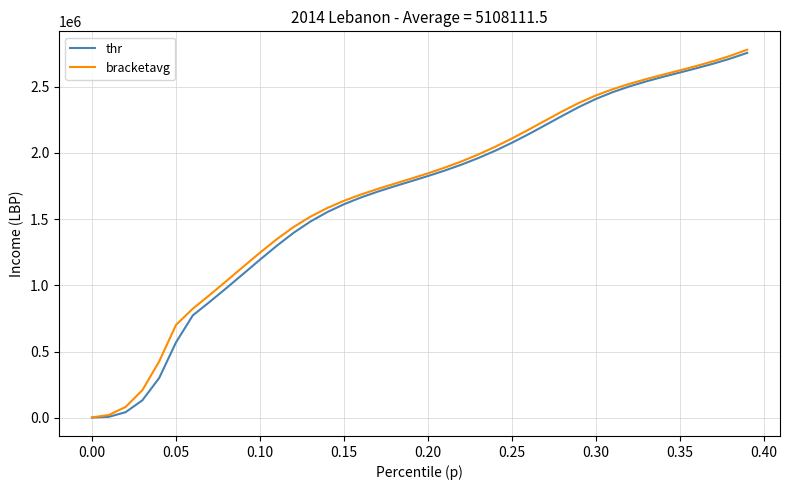

What is the maximum value shown in the chart?

2780006.8